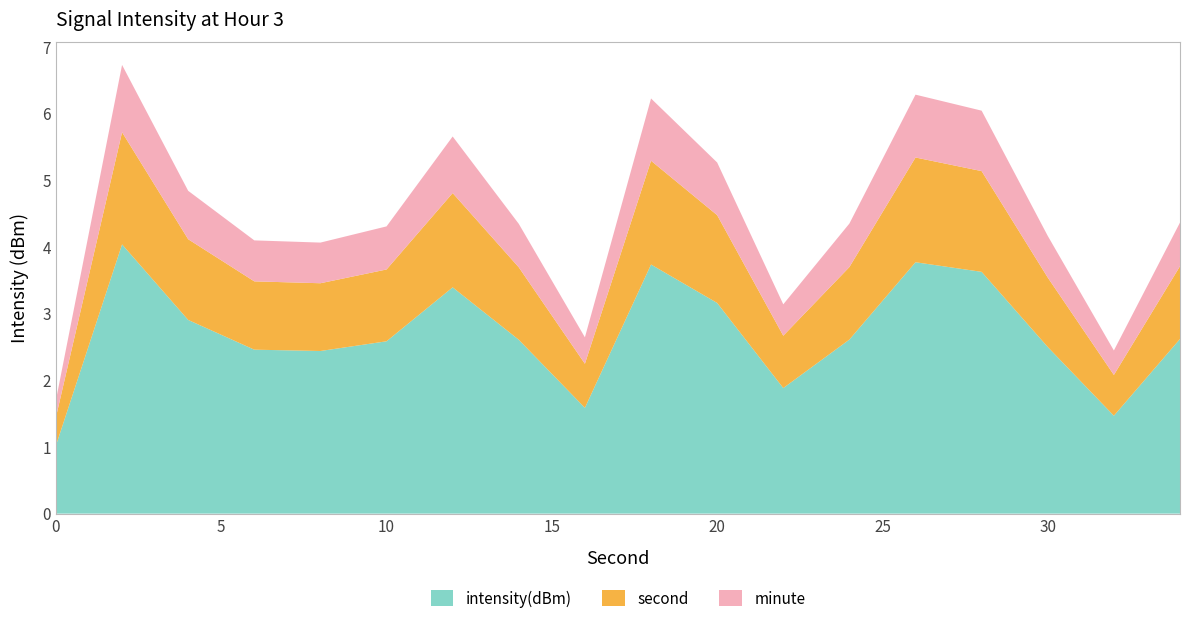

What is the total value across all series at 10?

4.3